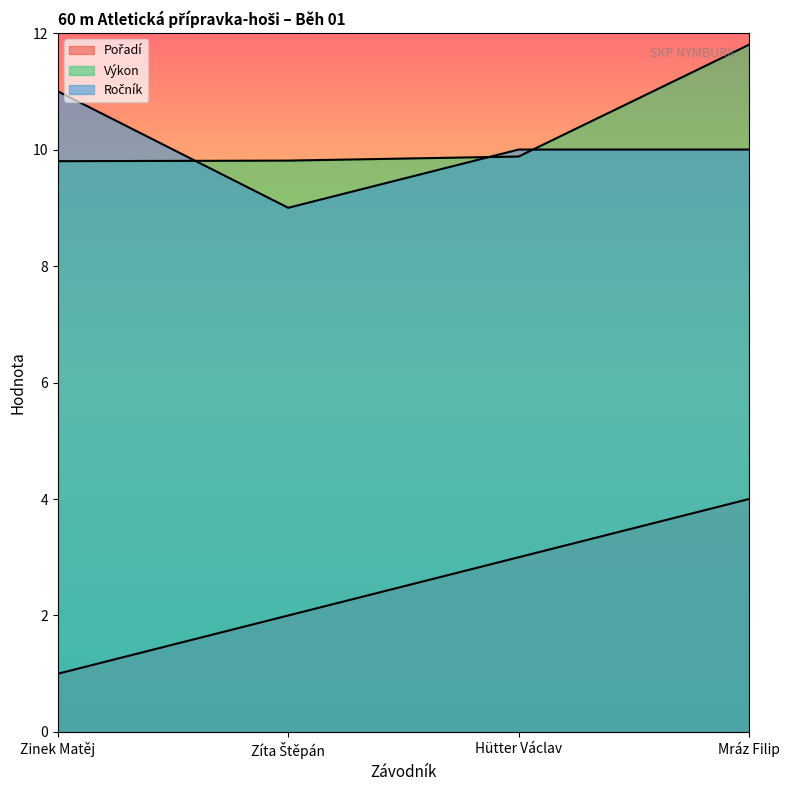

Reading left to right, list all the values displayed in this chart.

Pořadí: Zinek Matěj=1.0	Zíta Štěpán=2.0	Hütter Václav=3.0	Mráz Filip=4.0
Výkon: Zinek Matěj=9.8	Zíta Štěpán=9.8	Hütter Václav=9.9	Mráz Filip=11.8
Ročník: Zinek Matěj=11.0	Zíta Štěpán=9.0	Hütter Václav=10.0	Mráz Filip=10.0